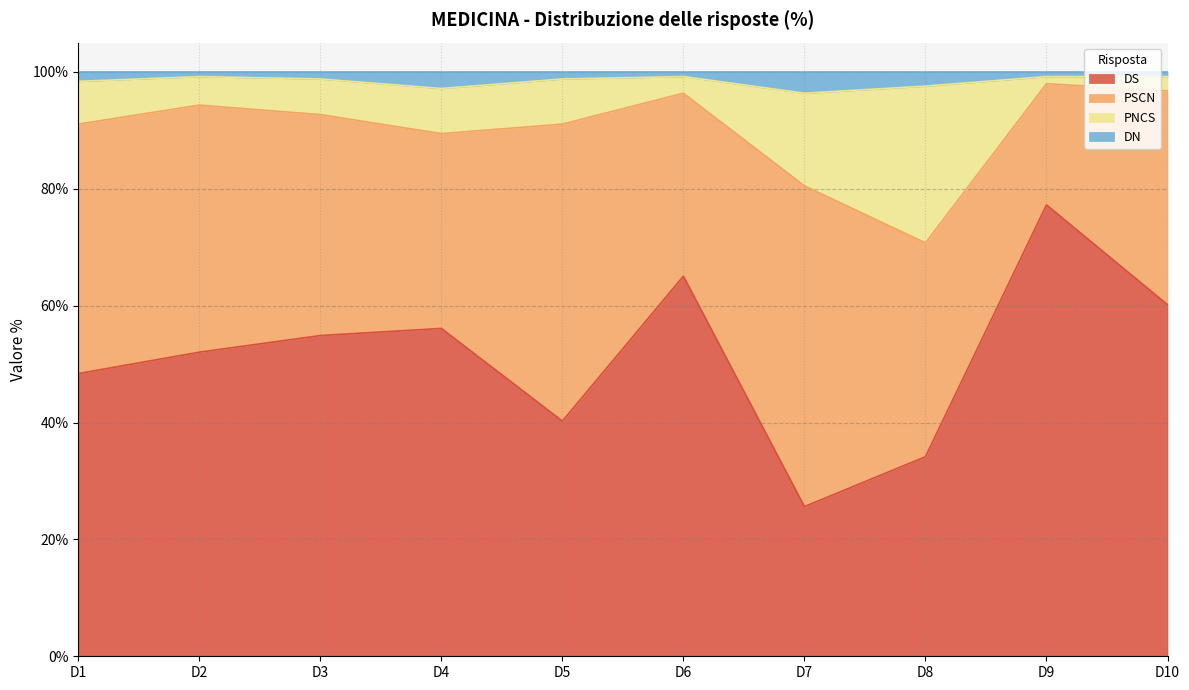

True or false: DS has more than 0 points higher than both neighbors.

True